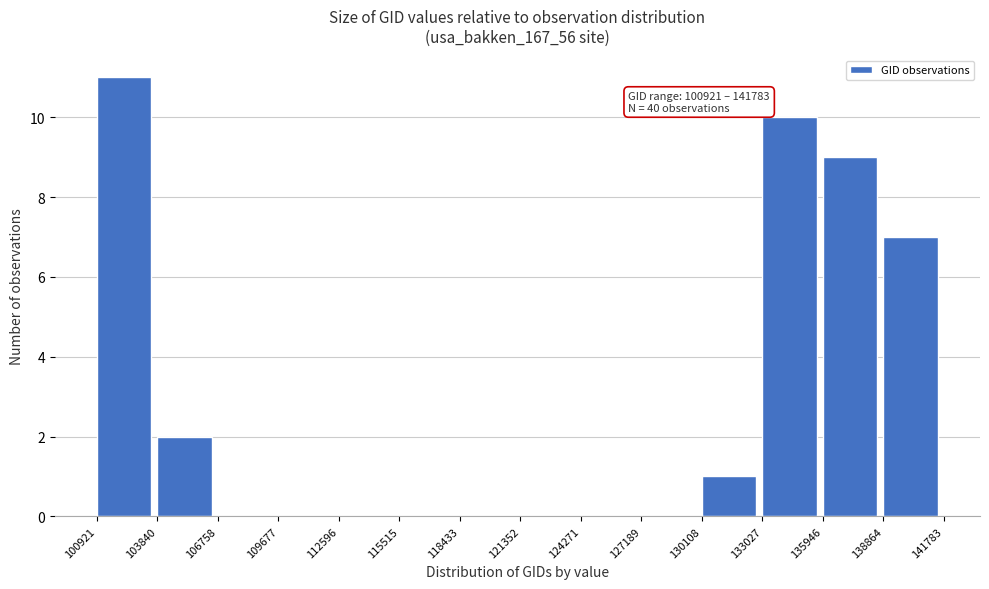

Over which range of the x-axis is the bar tallest?

100921 to 103840